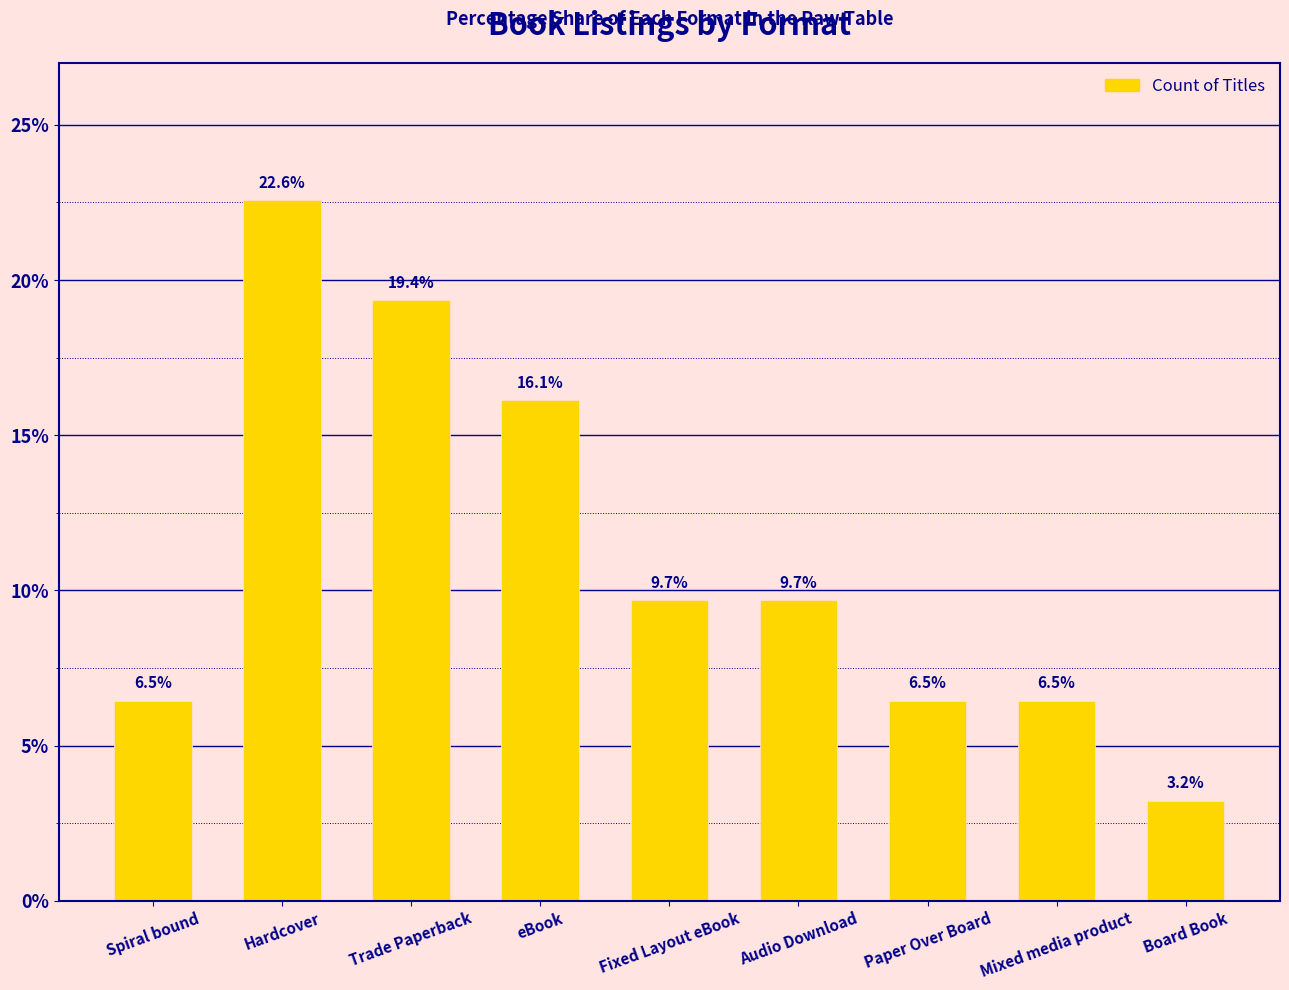

Reading left to right, extract all data points from this chart.

6.5	22.6	19.4	16.1	9.7	9.7	6.5	6.5	3.2